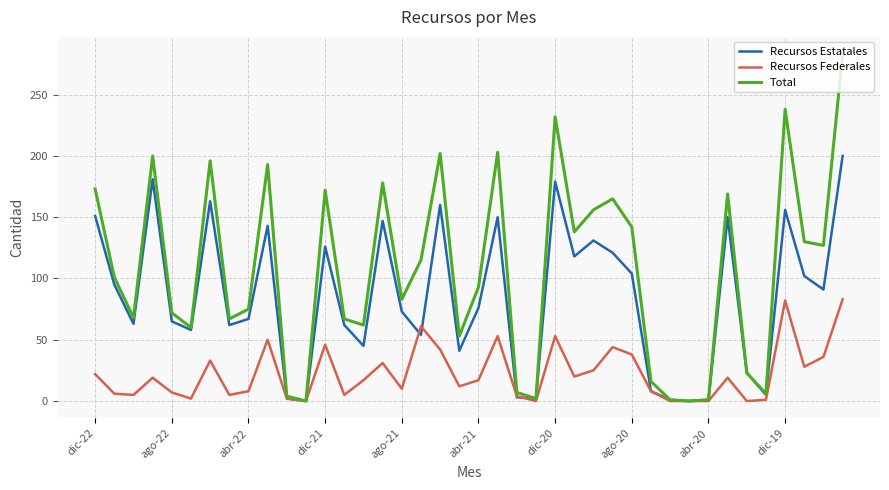

Which series has the widest spread of values?

Total